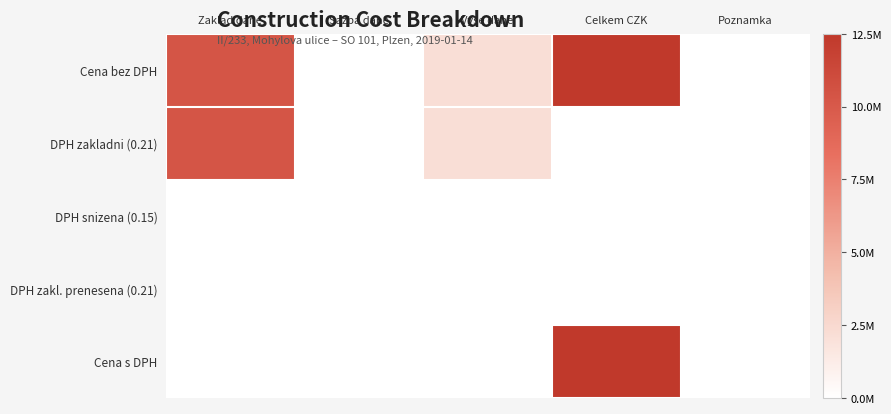

At which category is the sum across all series the highest?

Celkem CZK